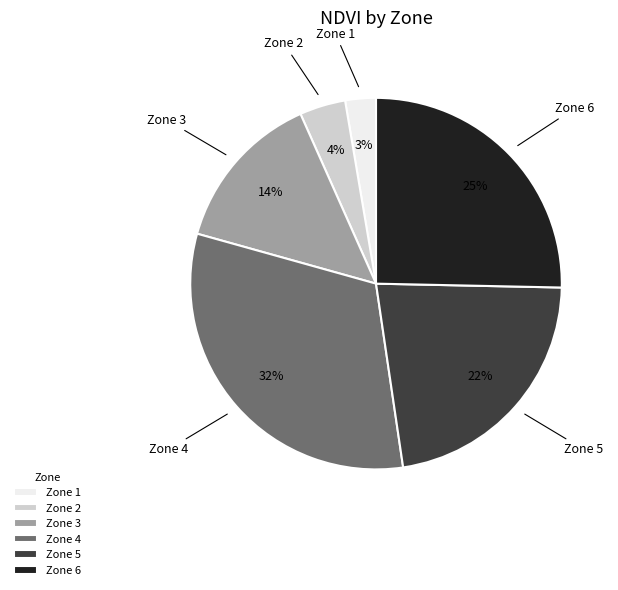

Approximately how many times larger is the value at Zone 2 compared to Zone 6?

0.2